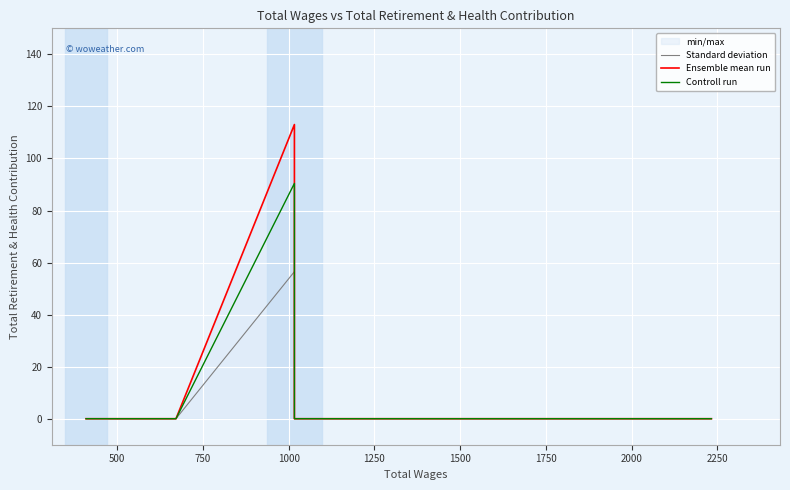

True or false: Standard deviation and Ensemble mean run cross at least once.

False